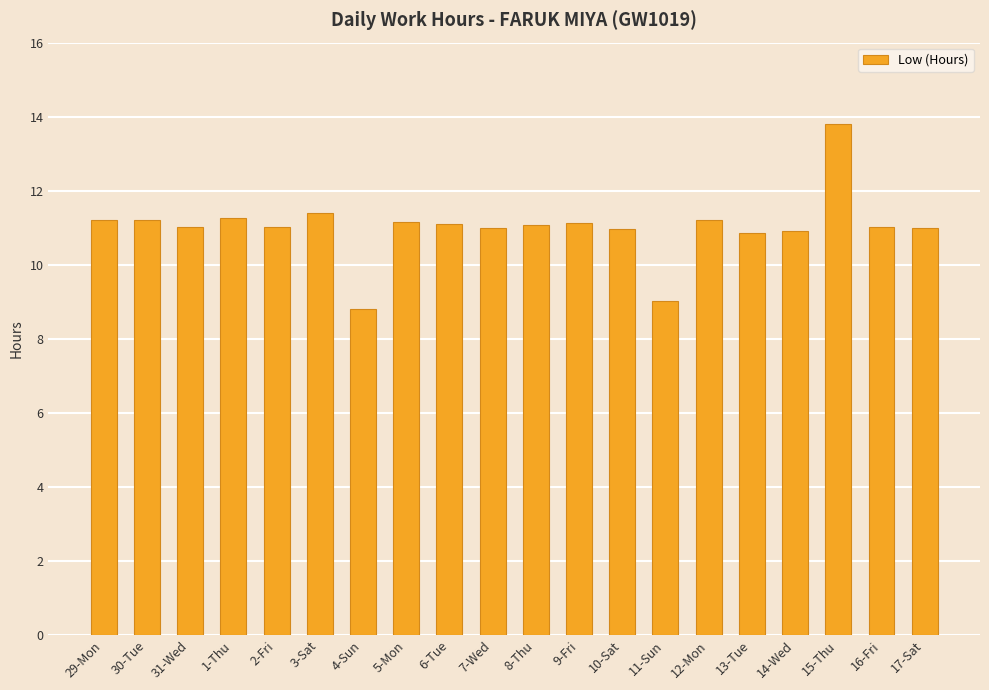

What is the average value?

11.0